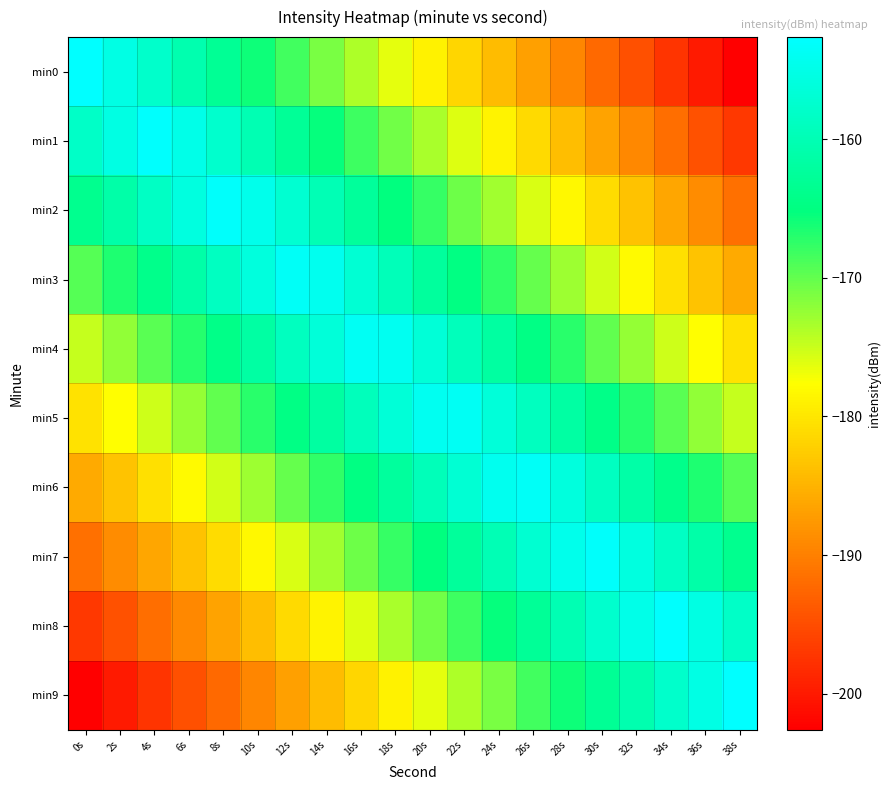

What is the spread (max minus min) of values at 12s?

33.3